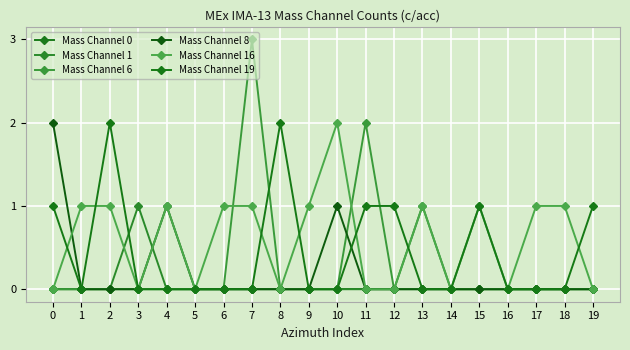

True or false: Mass Channel 6 has a value of -2 at 3.

False